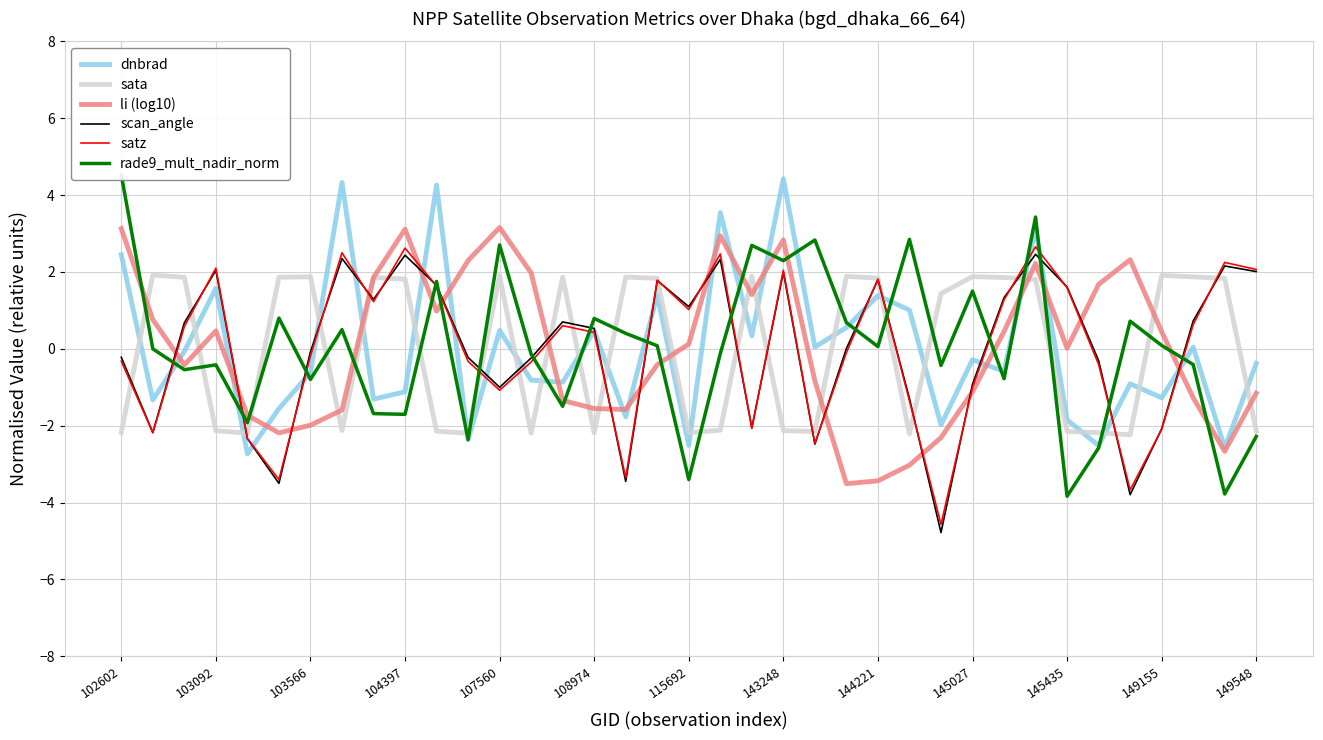

Reading left to right, list all the values displayed in this chart.

dnbrad: 2.4	-1.3	-0.1	1.6	-2.7	-1.6	-0.6	4.3	-1.3	-1.1	4.3	-2.4	0.5	-0.8	-0.9	0.5	-1.8	1.4	-2.5	3.5	0.3	4.4	0.0	0.6	1.4	1.0	-2.0	-0.3	-0.6	3.1	-1.8	-2.5	-0.9	-1.3	0.0	-2.6	-0.4
sata: -2.2	1.9	1.9	-2.1	-2.2	1.9	1.9	-2.1	1.9	1.8	-2.1	-2.2	1.9	-2.2	1.9	-2.2	1.9	1.8	-2.2	-2.1	1.9	-2.1	-2.2	1.9	1.8	-2.2	1.4	1.9	1.9	1.8	-2.2	-2.2	-2.2	1.9	1.9	1.8	-2.1
li (log10): 3.1	0.8	-0.4	0.5	-1.7	-2.2	-2.0	-1.6	1.9	3.1	1.0	2.3	3.2	2.0	-1.3	-1.6	-1.6	-0.4	0.1	2.9	1.4	2.8	-0.8	-3.5	-3.4	-3.0	-2.3	-1.1	0.5	2.2	0.0	1.7	2.3	0.4	-1.3	-2.7	-1.2
scan_angle: -0.2	-2.2	0.7	2.0	-2.3	-3.5	-0.1	2.3	1.3	2.4	1.7	-0.2	-1.0	-0.2	0.7	0.5	-3.5	1.8	1.1	2.3	-2.1	2.0	-2.5	0.0	1.8	-1.3	-4.8	-0.9	1.3	2.5	1.6	-0.3	-3.8	-2.1	0.7	2.2	2.0
satz: -0.3	-2.2	0.6	2.1	-2.3	-3.4	-0.2	2.5	1.2	2.6	1.6	-0.3	-1.1	-0.3	0.6	0.4	-3.4	1.8	1.0	2.5	-2.1	2.0	-2.5	-0.1	1.8	-1.4	-4.6	-1.0	1.3	2.7	1.6	-0.4	-3.7	-2.1	0.6	2.2	2.1
rade9_mult_nadir_norm: 4.5	-0.0	-0.5	-0.4	-1.9	0.8	-0.8	0.5	-1.7	-1.7	1.8	-2.4	2.7	-0.1	-1.5	0.8	0.4	0.1	-3.4	-0.1	2.7	2.3	2.8	0.7	0.1	2.8	-0.4	1.5	-0.8	3.4	-3.8	-2.6	0.7	0.1	-0.4	-3.8	-2.3